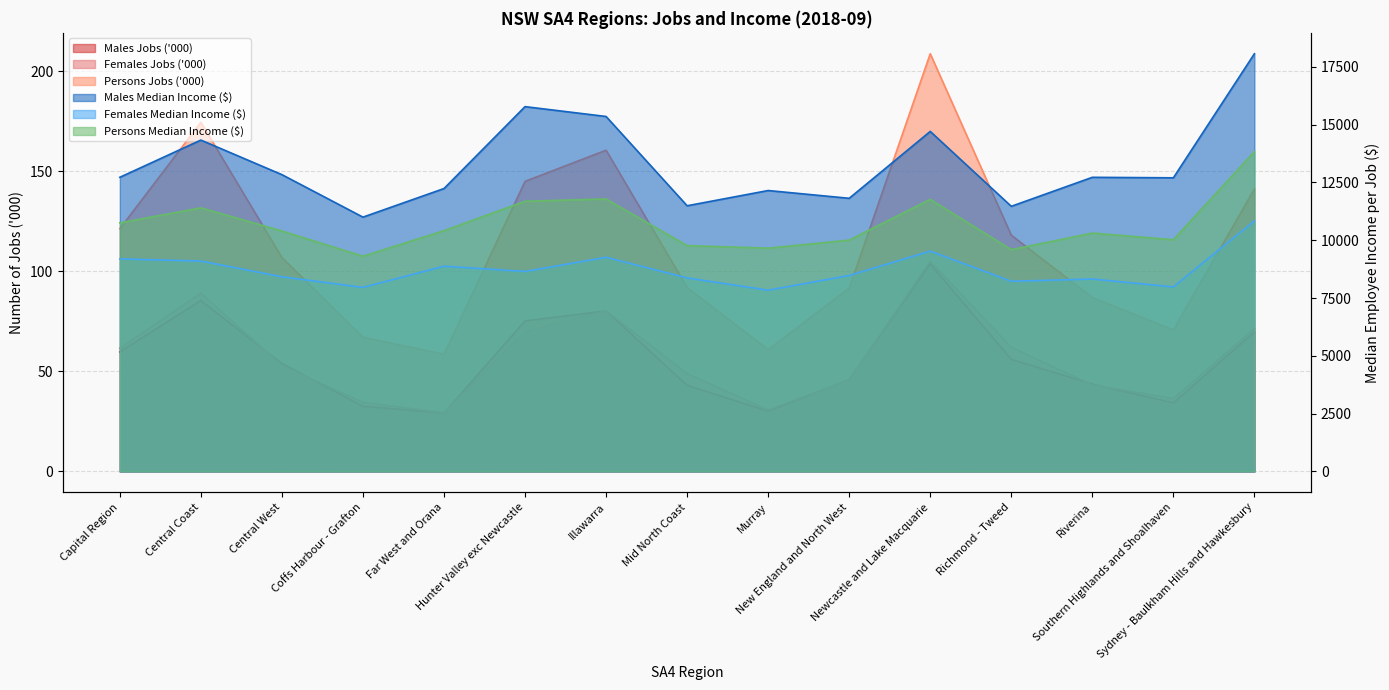

At how many categories does at least one series exceed 687?

15